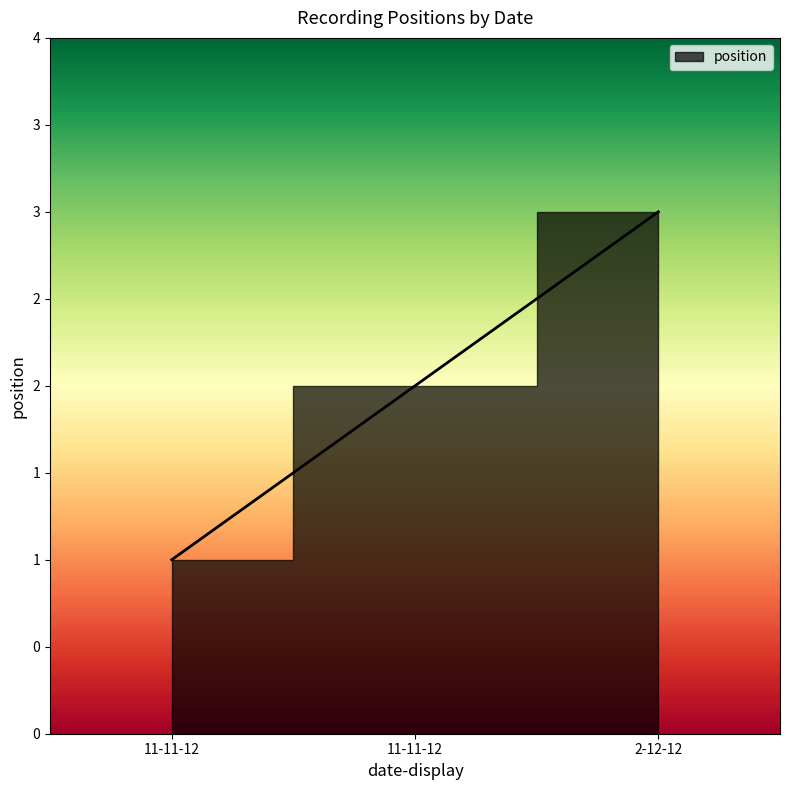

The value at 11-11-12 is 1. True or false?

True